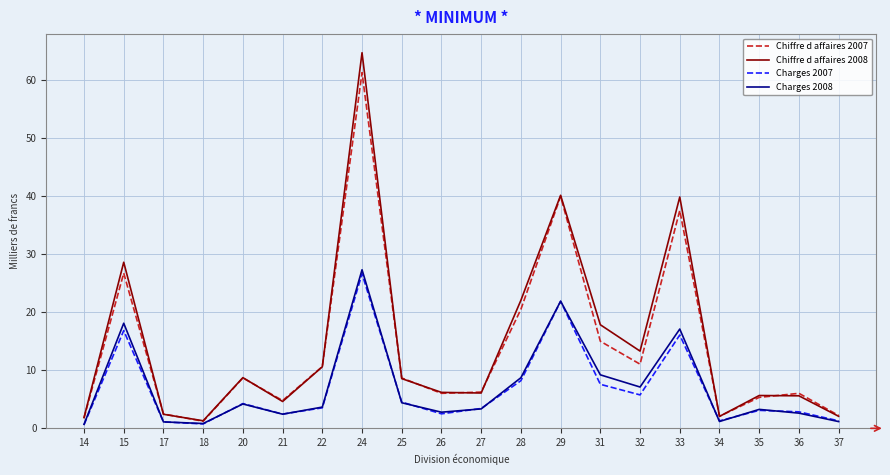

Which category has the highest value in the Chiffre d affaires 2007 series?

24